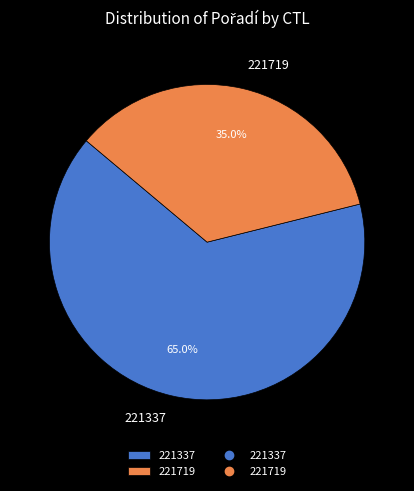

How much of the chart is everything except 221337?

35.0%